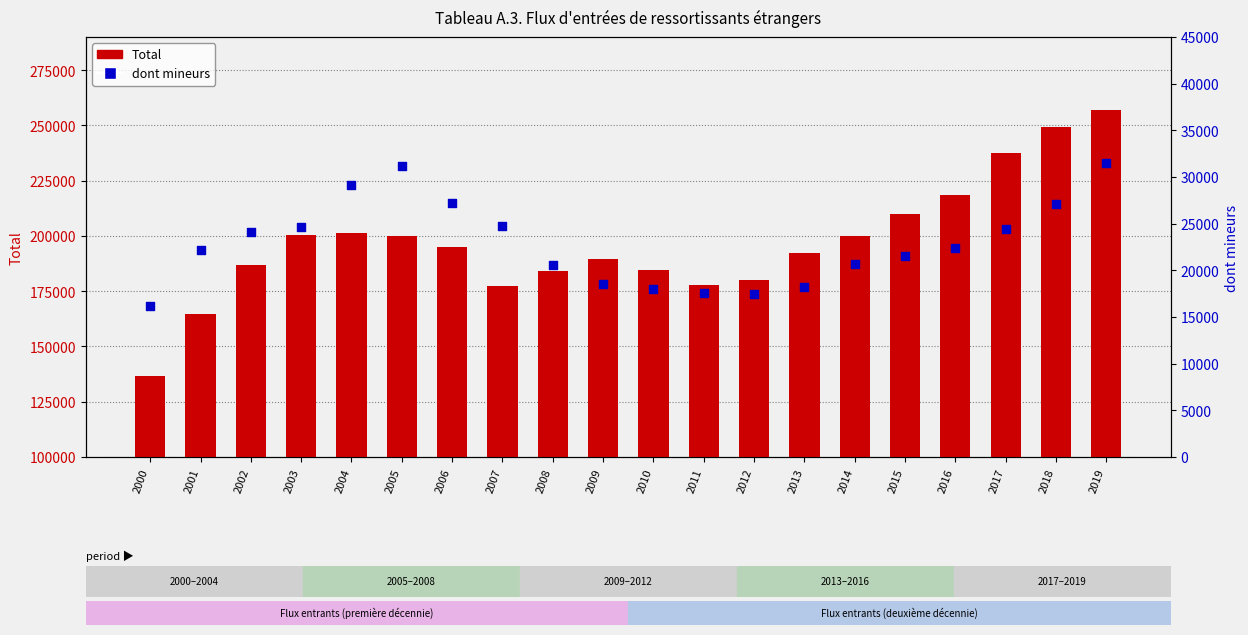

At which category is the sum across all series the highest?

2019